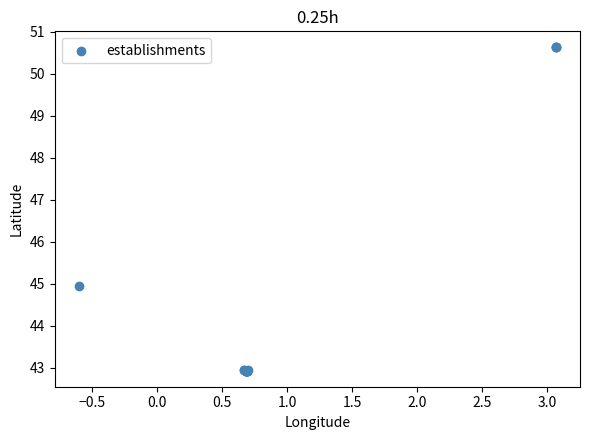

What Y value in the scatter plot is closest to 46?

44.9